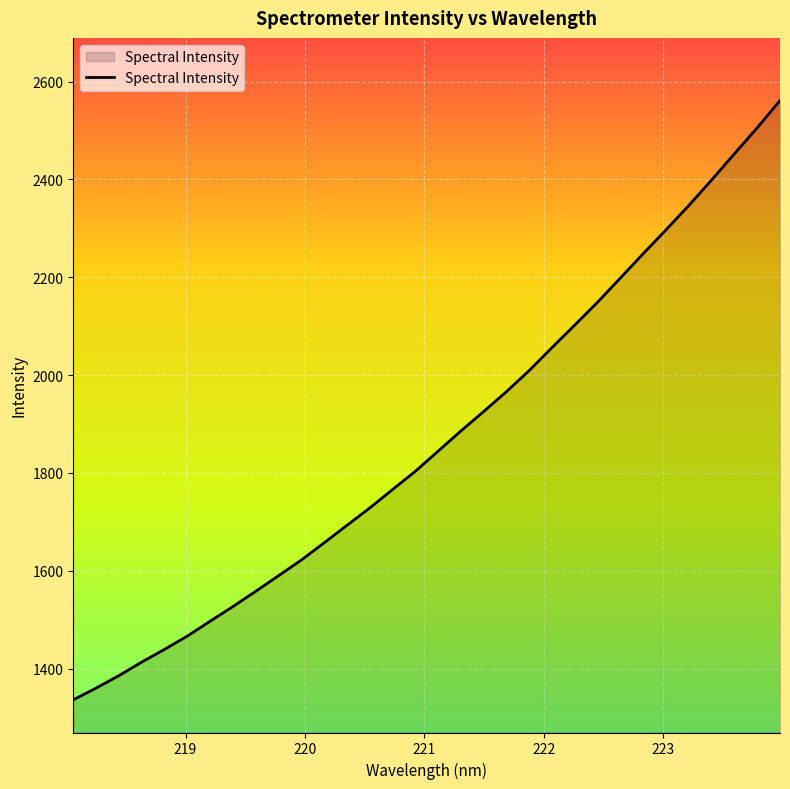

What is the smallest value displayed?

1336.0